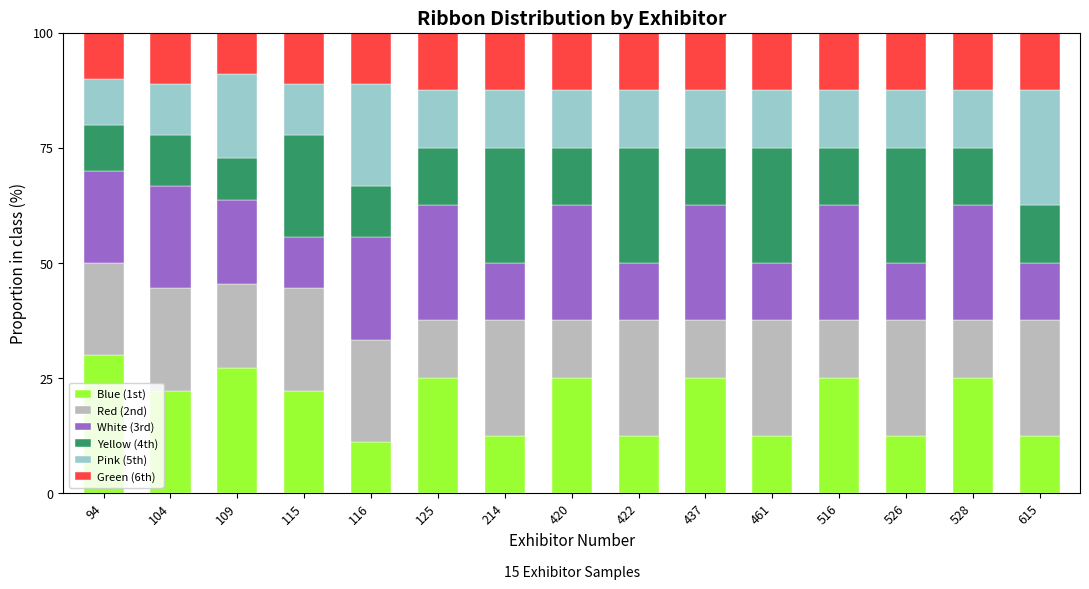

What is the sum of the Blue (1st) values at 516 and 214?

37.5